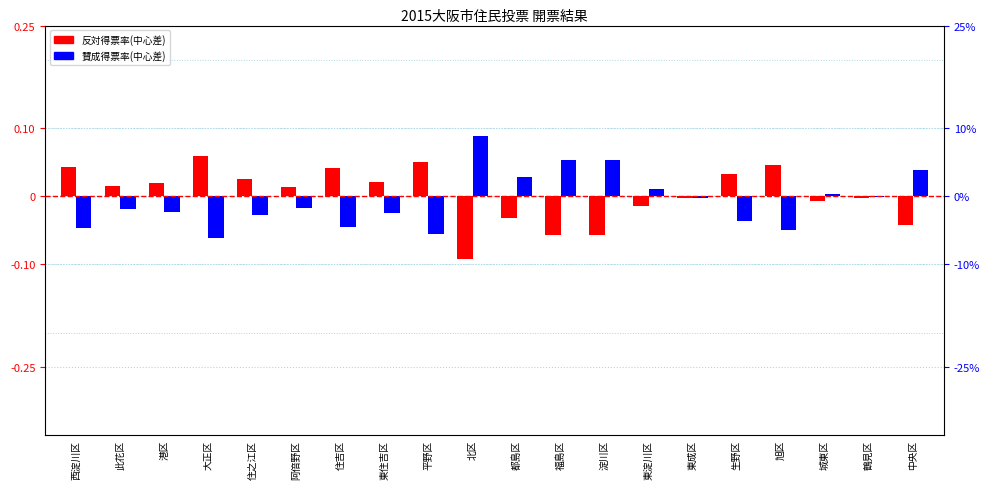

True or false: 反対得票率(中心差) has a value of 0.0 at 此花区.

True